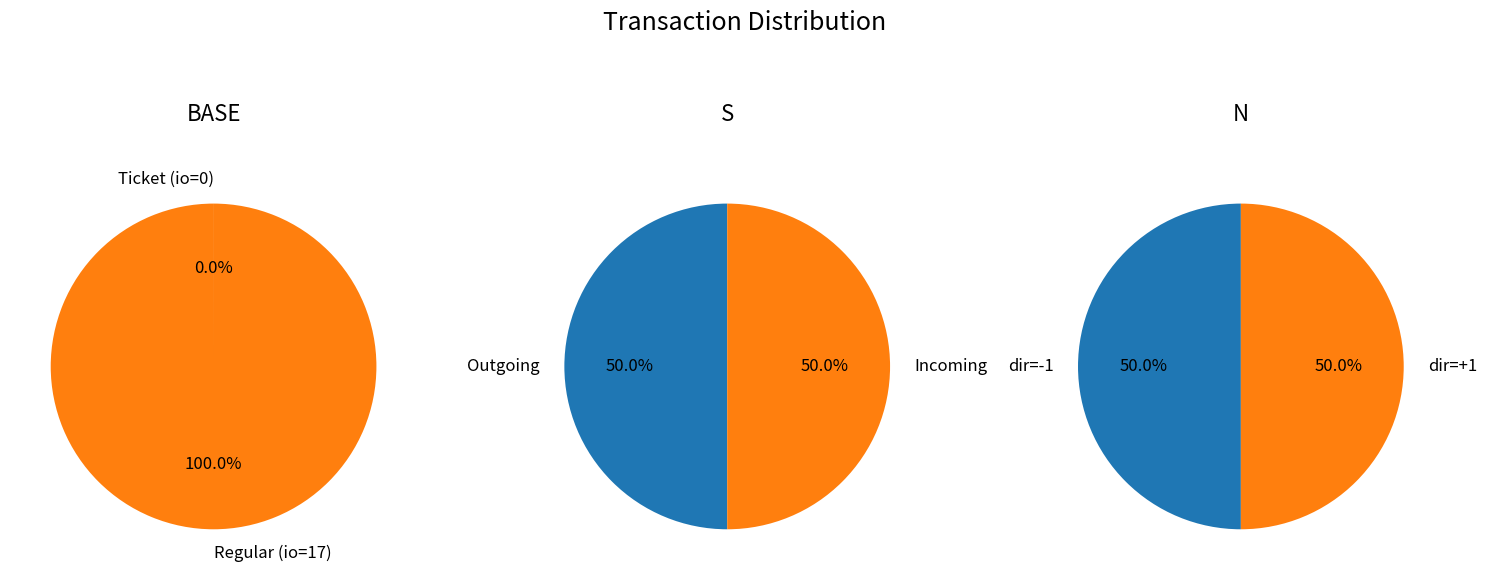

What portion of the pie excludes io_index?

100.0%